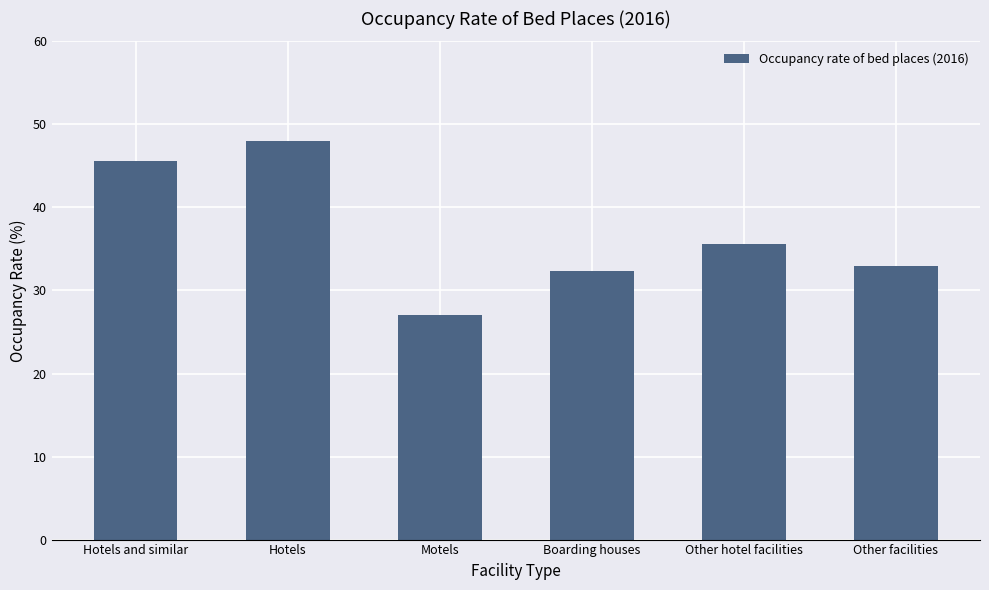

What is the label of the 6th bar from the right?

Hotels and similar